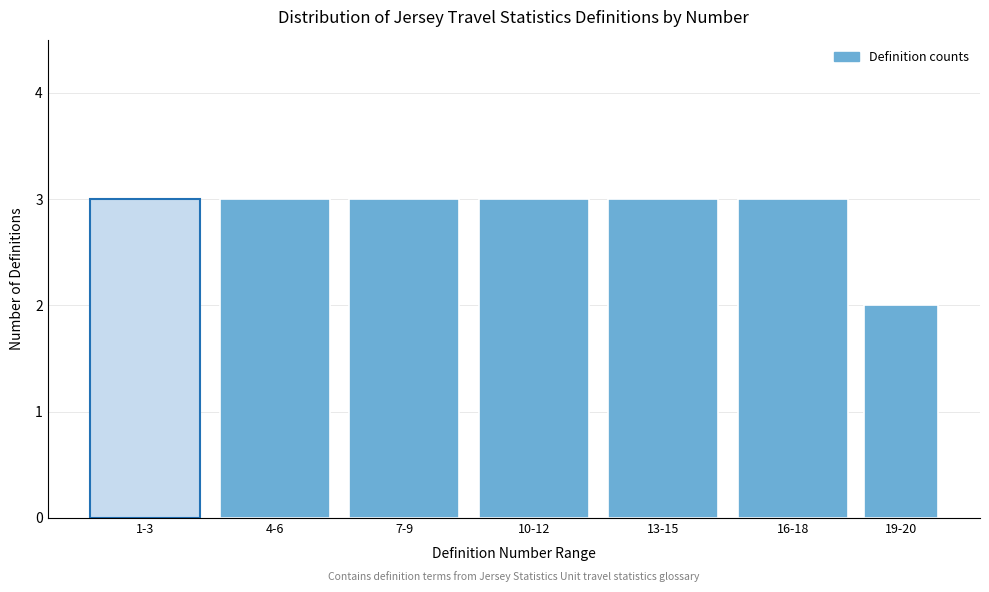

Reading right to left, what are all the values shown in this chart?

19-20=2	16-18=3	13-15=3	10-12=3	7-9=3	4-6=3	1-3=3